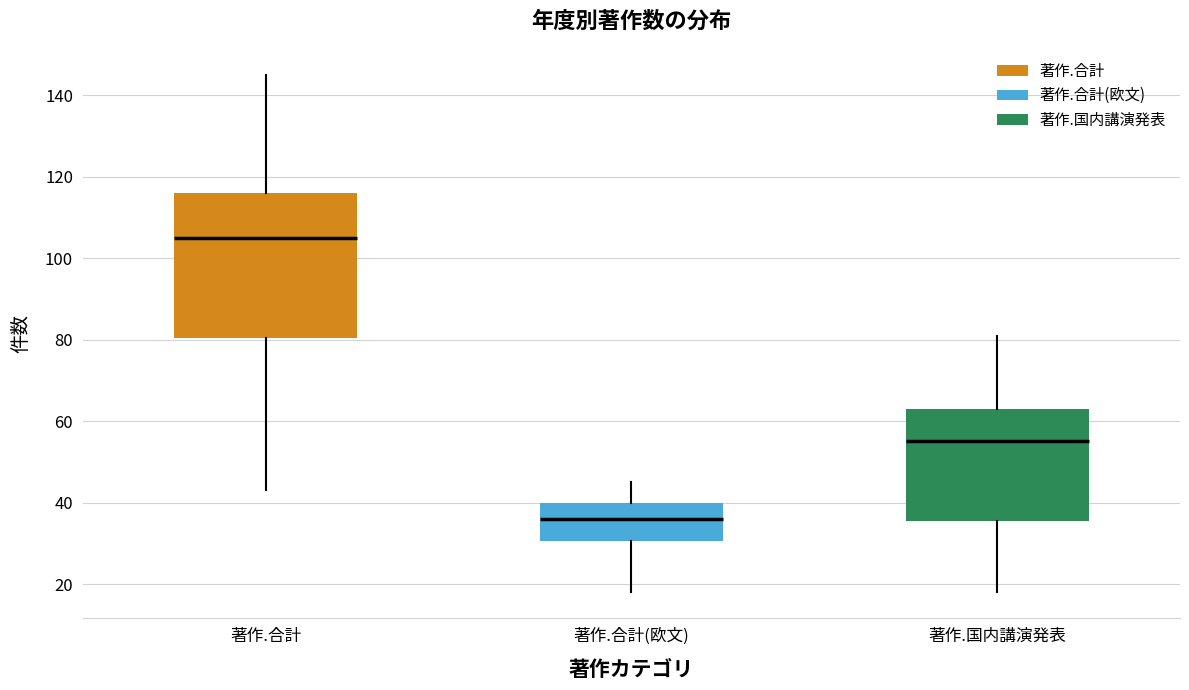

Reading left to right, transcribe this box plot: for each box, give where its median line is, the range the box spans, and where its two whiskers end, as read against the y-axis. The values are not printed on the chart, so give them approximately, as read against the axis.

著作.合計: median 106, box 80 to 116, whiskers 44 to 146
著作.合計(欧文): median 36, box 30 to 40, whiskers 18 to 46
著作.国内講演発表: median 56, box 36 to 64, whiskers 18 to 82